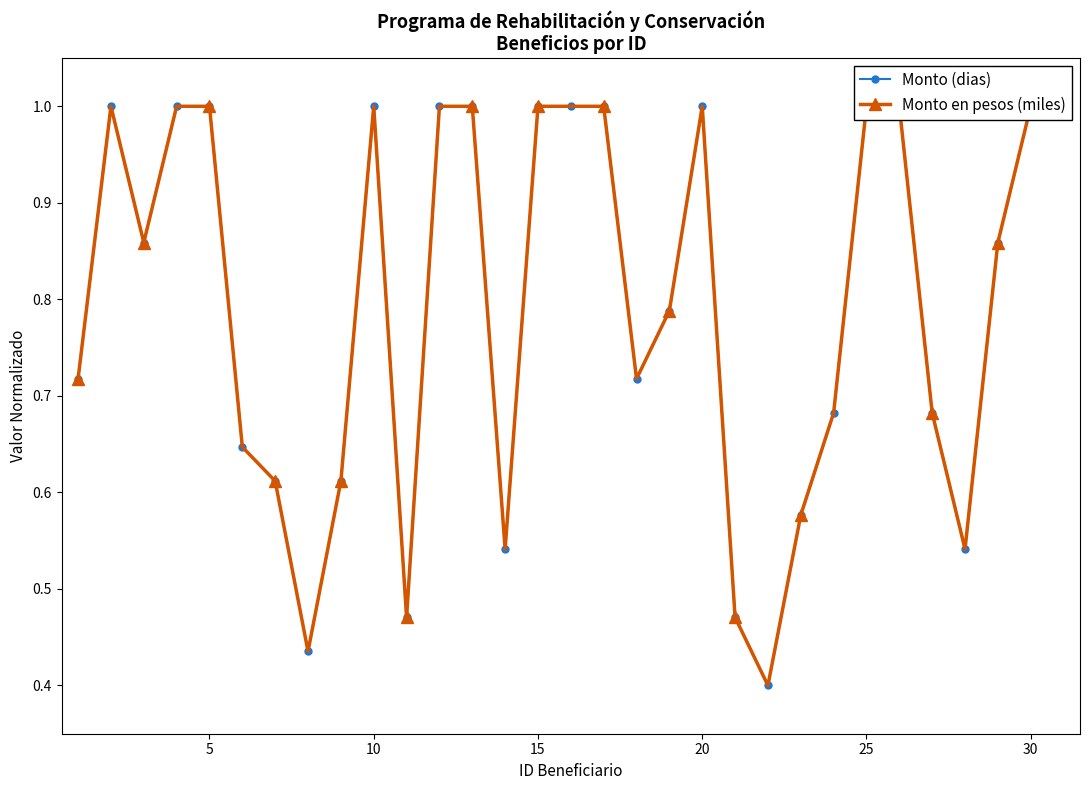

True or false: Monto en pesos (miles) has more than 2 points higher than both neighbors.

True